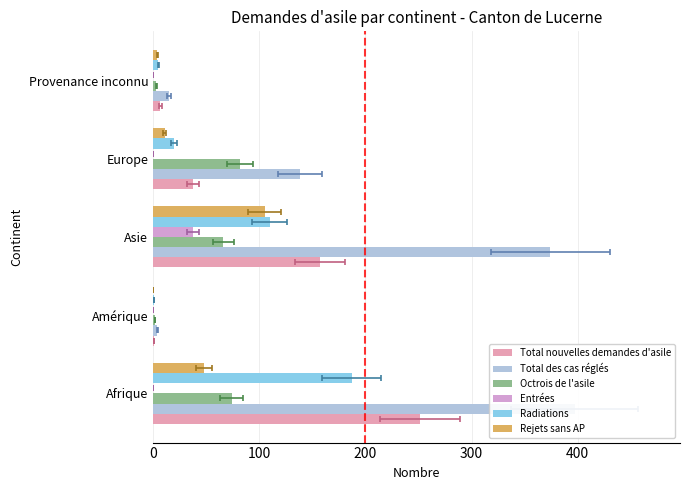

Is it true that Total nouvelles demandes d'asile equals 9 at 300?

False